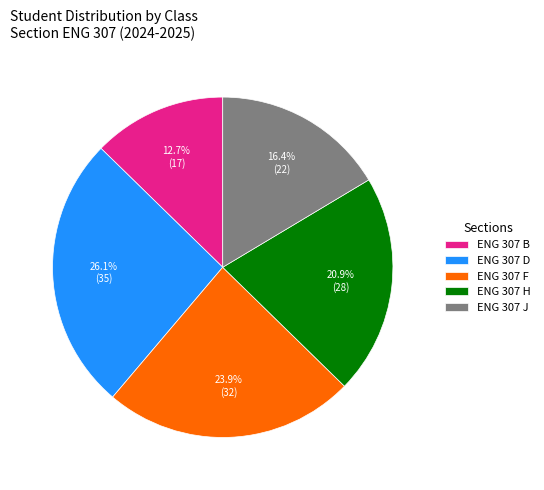

What is the total percentage of ENG 307 H and ENG 307 B?

33.6%